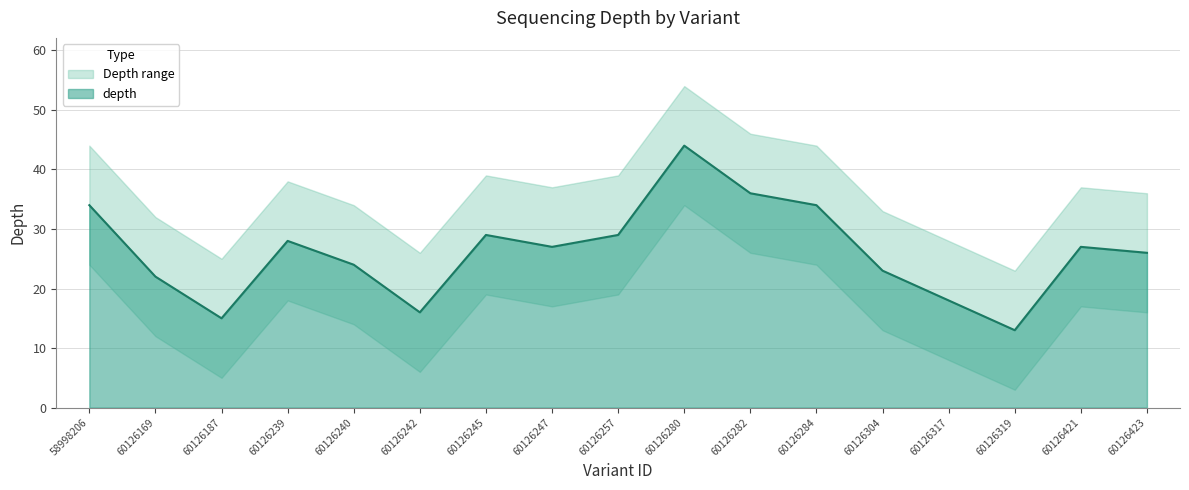

Is it true that the value at 58998206 is 51?

False